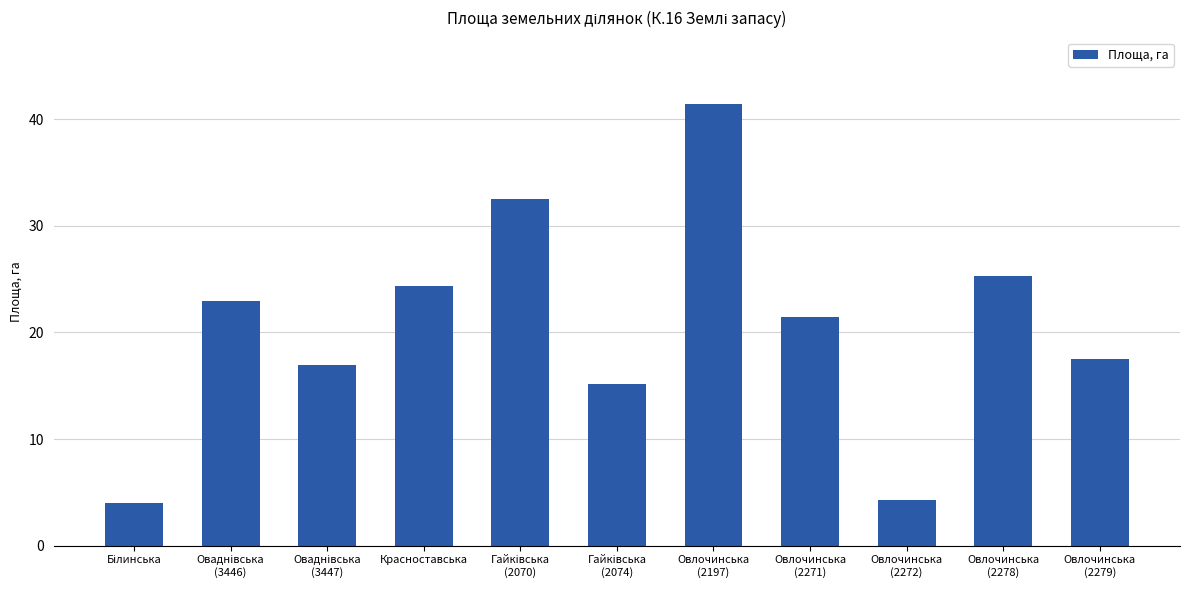

What is the smallest value displayed?

4.0